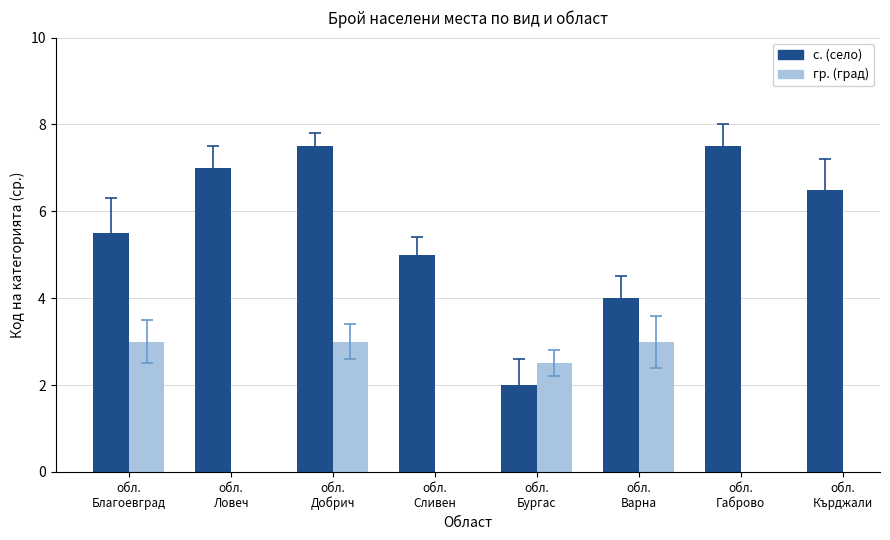

What is the approximate value of гр. (град) at обл.
Варна?

3.0